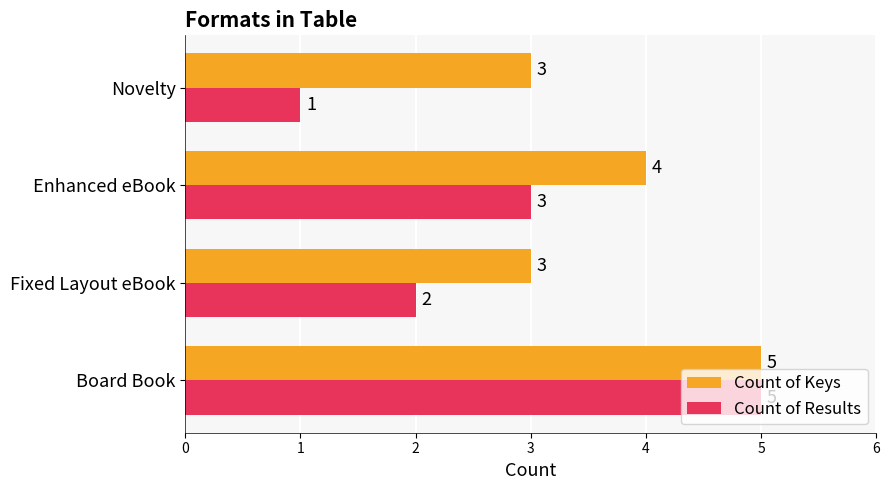

At Fixed Layout eBook, list the series in order from largest to smallest.

Count of Keys, Count of Results